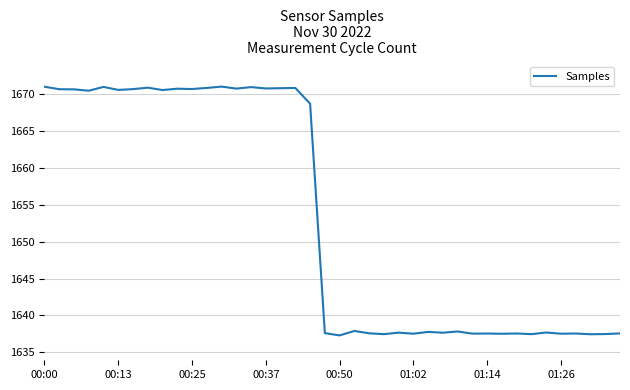

What is the smallest value displayed?

1637.3